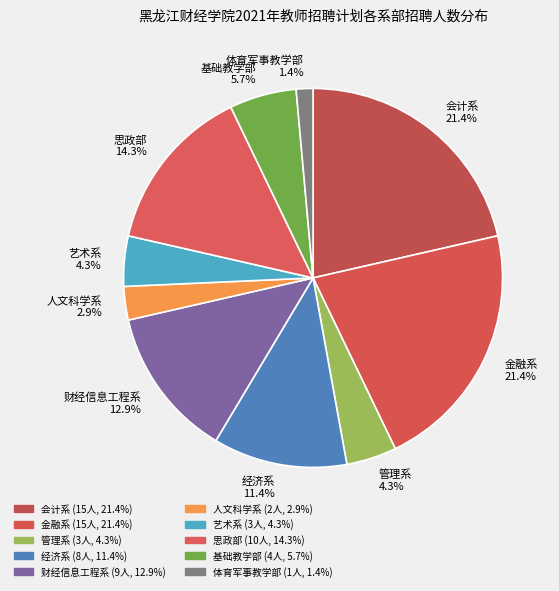

Does any single category account for the majority?

No